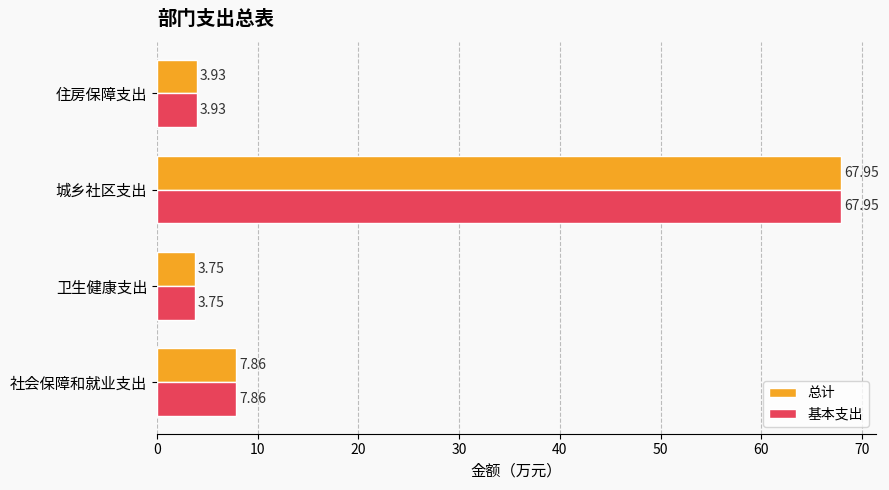

How many categories are shown in the chart?

4